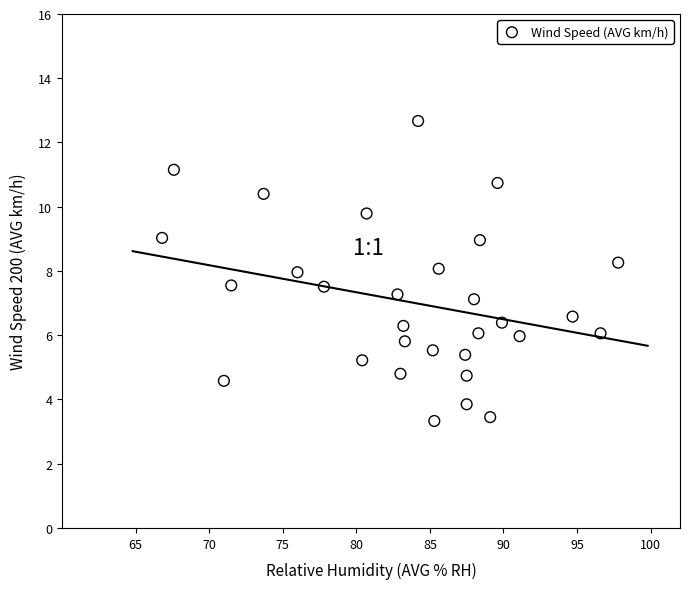

What is the range of Y values (max minus min)?

9.3